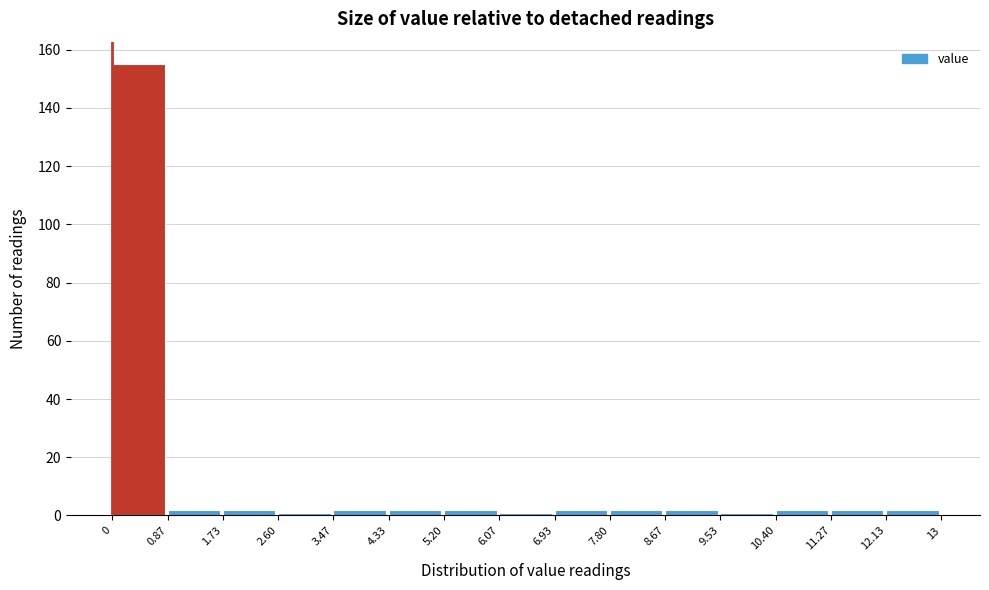

Reading left to right, list every bar in this chart as the range it spans on the x-axis followed by its height. The values are not printed on the chart, so give them approximately, as read against the axis.

0 to 0.87: 156
0.87 to 1.73: 2
1.73 to 2.60: 2
2.60 to 3.47: under 2
3.47 to 4.33: 2
4.33 to 5.20: 2
5.20 to 6.07: 2
6.07 to 6.93: under 2
6.93 to 7.80: 2
7.80 to 8.67: 2
8.67 to 9.53: 2
9.53 to 10.40: under 2
10.40 to 11.27: 2
11.27 to 12.13: 2
12.13 to 13: 2